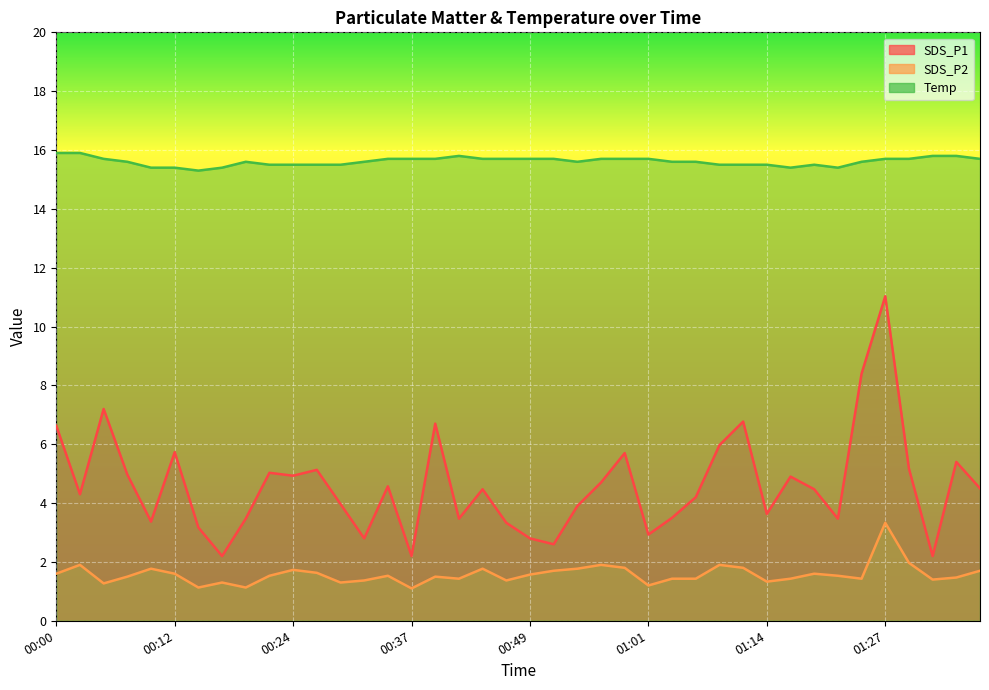

What are all the series names shown in the legend?

SDS_P1, SDS_P2, Temp